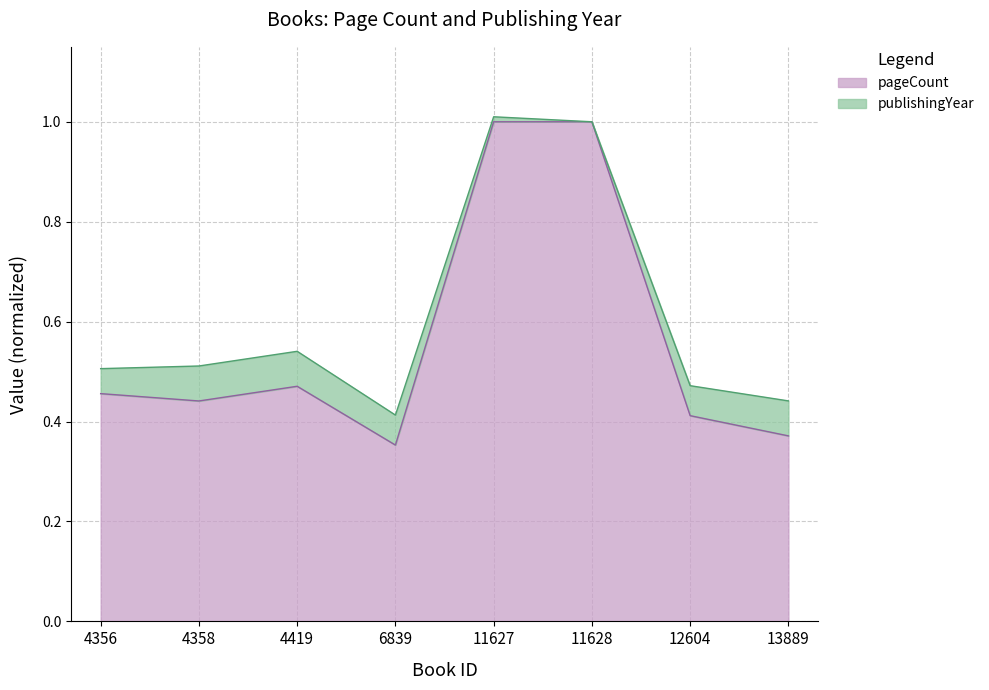

At which category does the data reach its first local valley?

4358